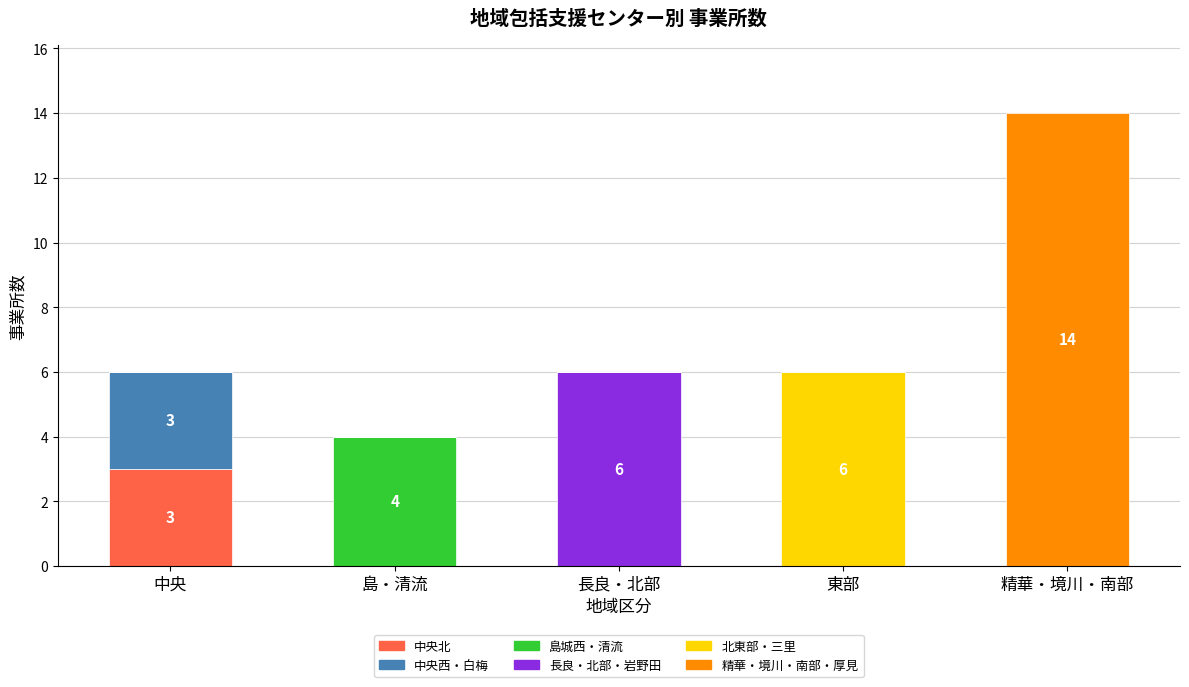

Which category has the highest value in the 中央北 series?

中央